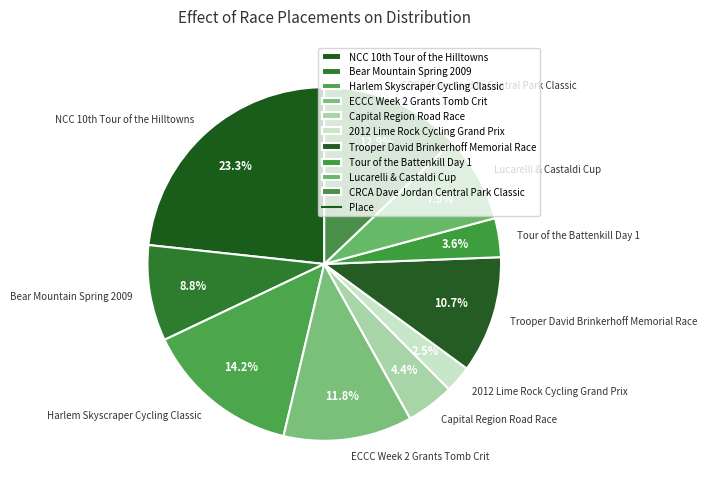

To the nearest percent, what is the average slice percentage?

10%